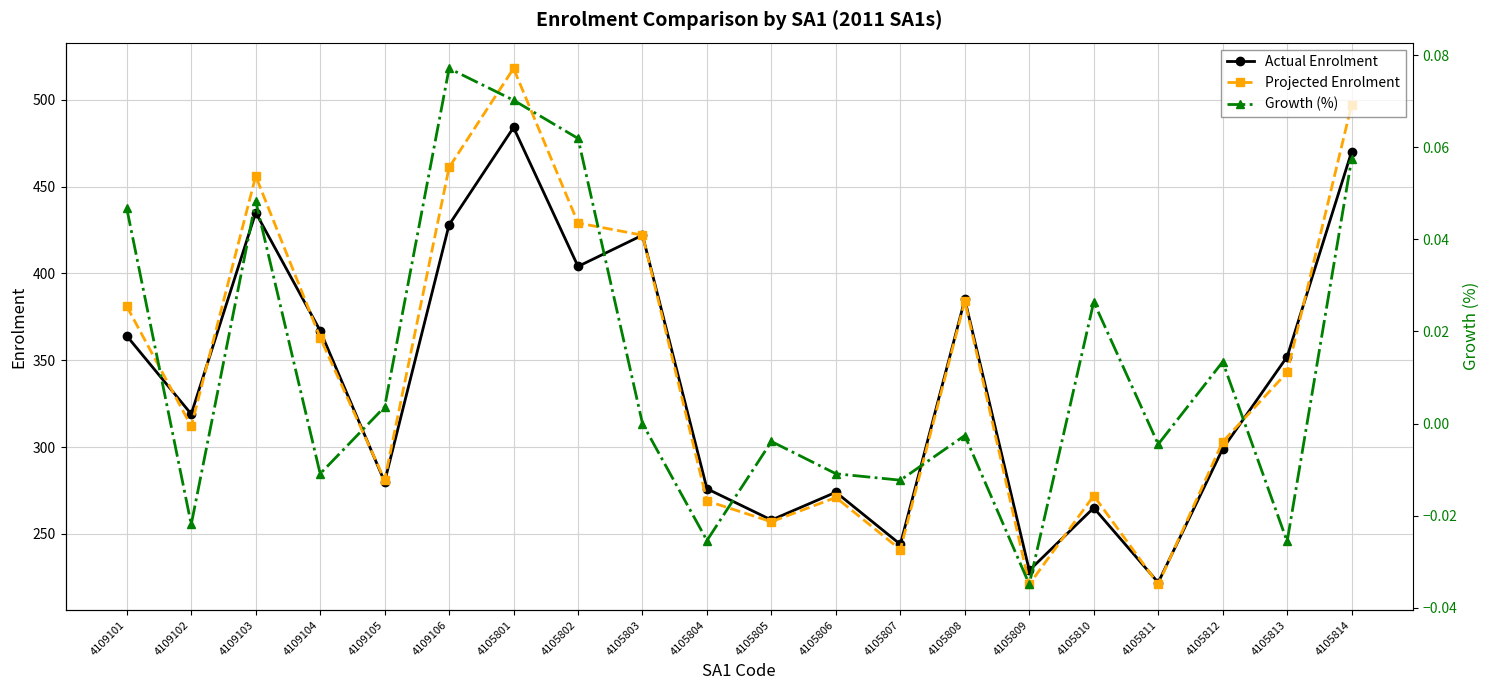

What is the label of the 7th point from the right?

4105808